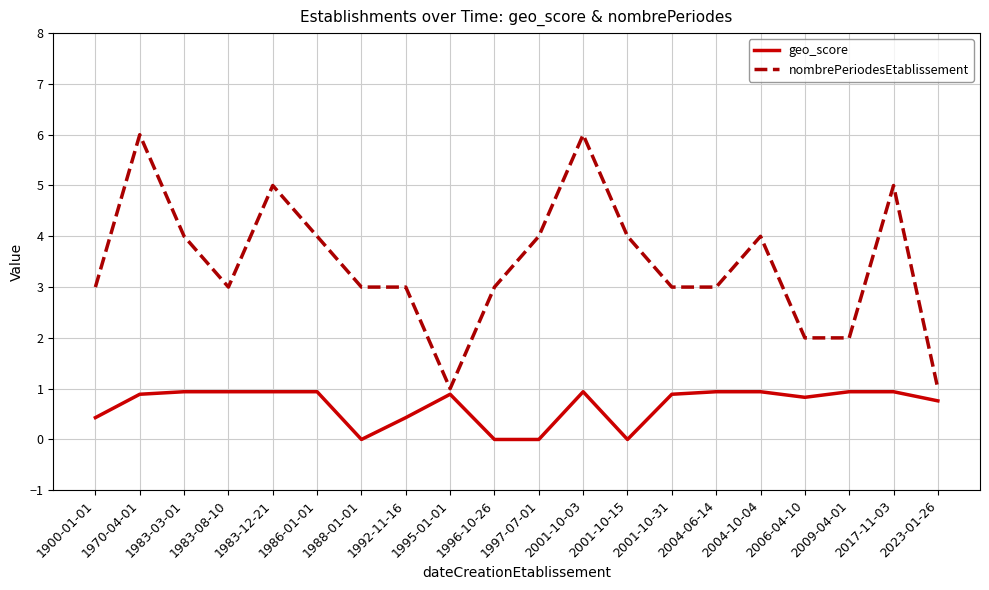

What is the highest value of the geo_score series?

0.9